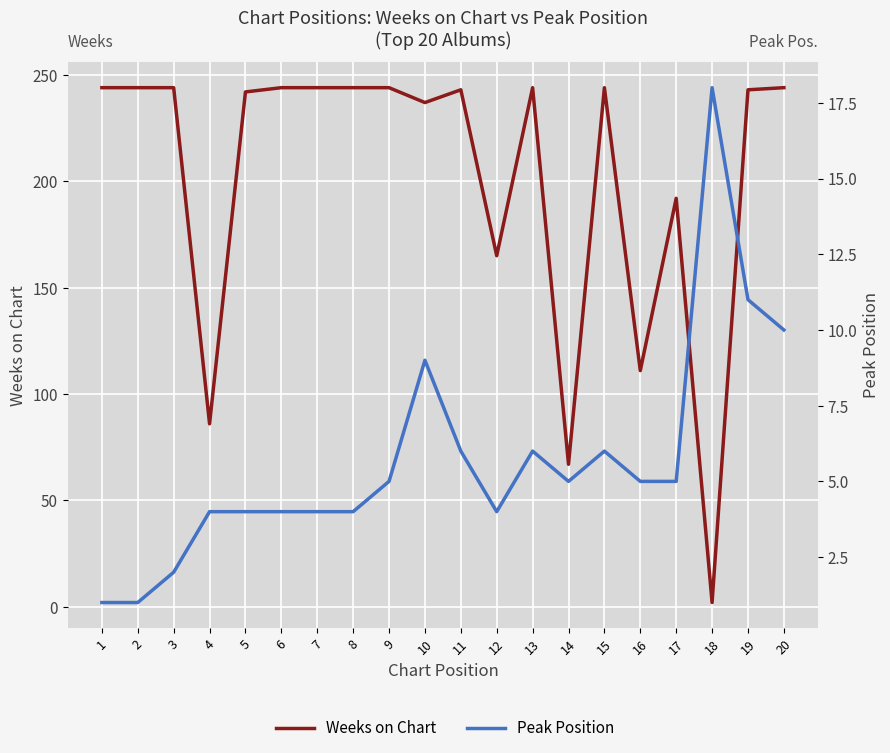

Rank the series at 1 from highest to lowest value.

Weeks on Chart, Peak Position